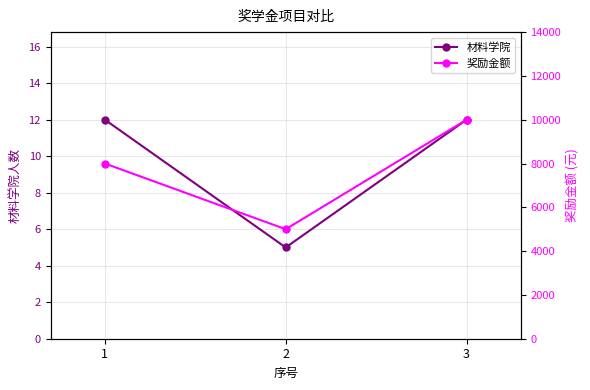

Which series changed the most between 2 and 3?

奖励金额